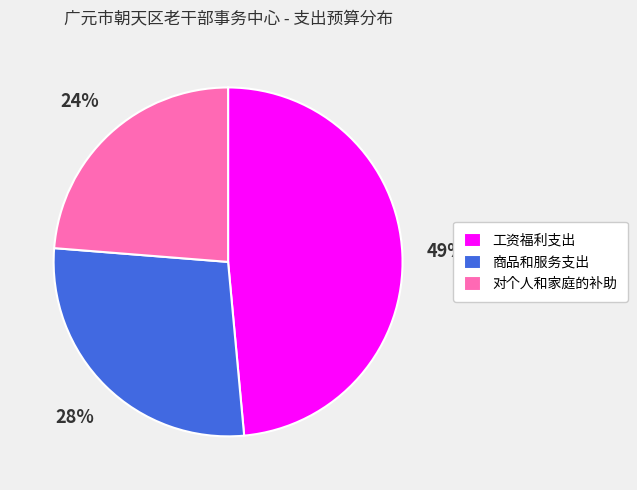

Combined, do 工资福利支出 and 商品和服务支出 account for over 50%?

Yes